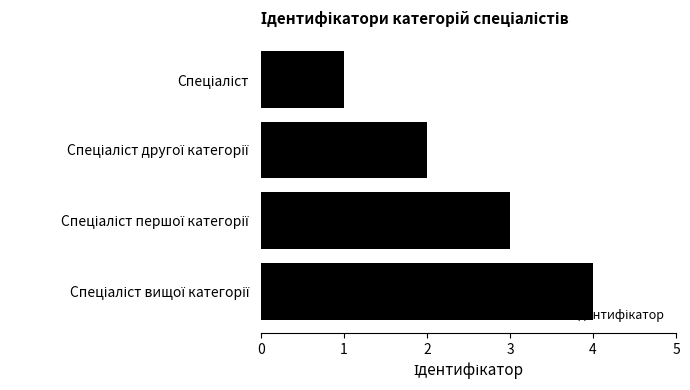

What is the greatest value displayed?

4